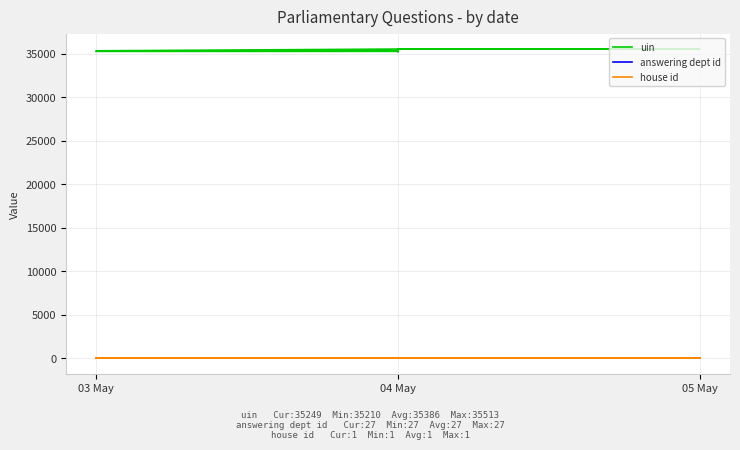

What are all the series names shown in the legend?

uin, answering dept id, house id